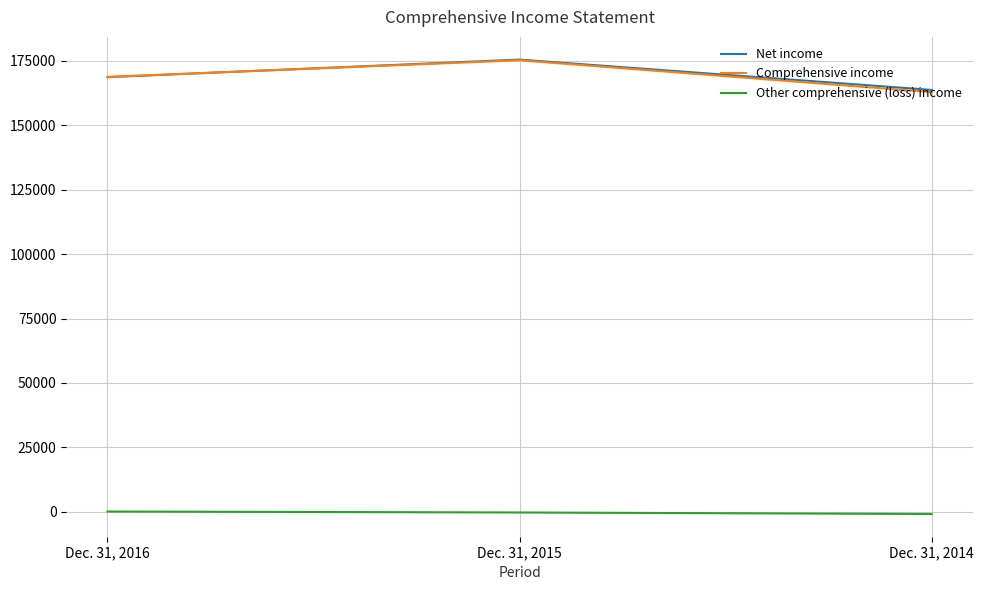

Between Dec. 31, 2016 and Dec. 31, 2014, which series saw the biggest shift?

Comprehensive income